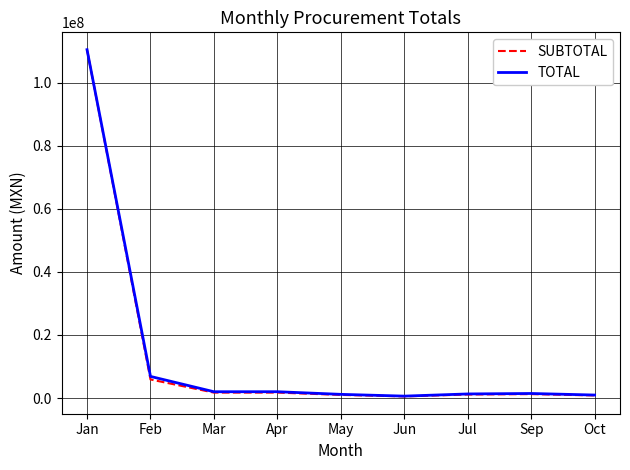

Where is SUBTOTAL nearest to the value 55482267?

Feb